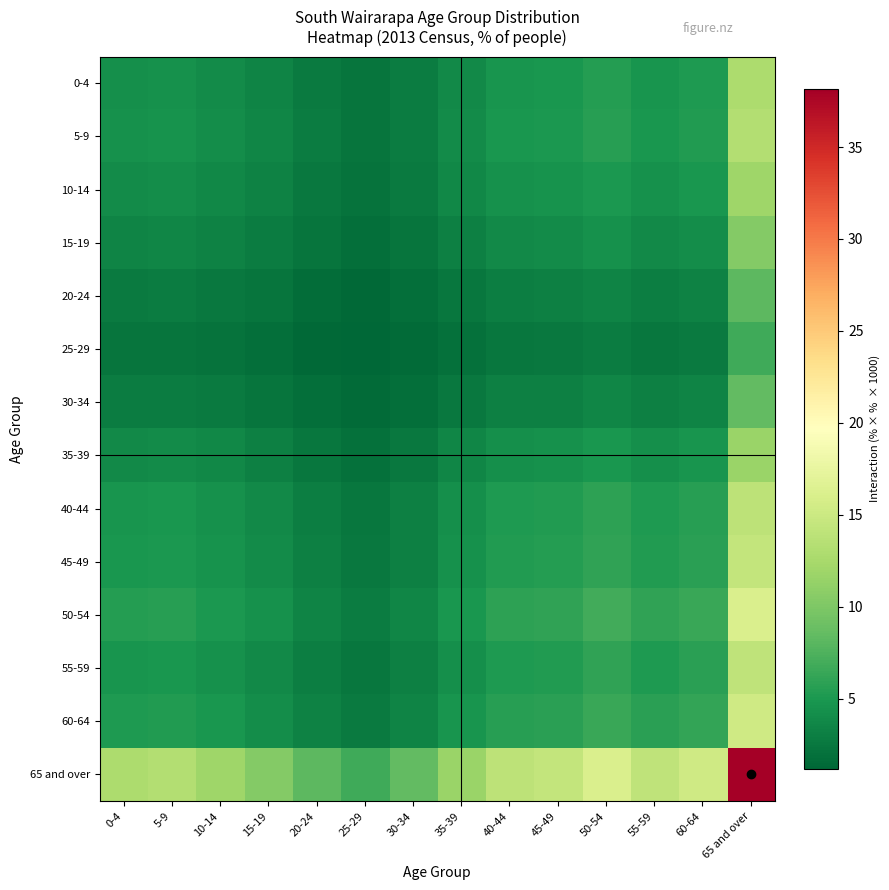

Reading left to right, extract all data points from this chart.

0-4: 0-4=4.3	5-9=4.4	10-14=4.0	15-19=3.5	20-24=2.7	25-29=2.3	30-34=2.8	35-39=3.9	40-44=4.7	45-49=4.8	50-54=5.4	55-59=4.7	60-64=5.1	65 and over=12.8
5-9: 0-4=4.4	5-9=4.5	10-14=4.1	15-19=3.6	20-24=2.8	25-29=2.3	30-34=2.9	35-39=4.0	40-44=4.8	45-49=5.0	50-54=5.6	55-59=4.9	60-64=5.3	65 and over=13.2
10-14: 0-4=4.0	5-9=4.1	10-14=3.7	15-19=3.3	20-24=2.5	25-29=2.1	30-34=2.6	35-39=3.6	40-44=4.4	45-49=4.5	50-54=5.0	55-59=4.4	60-64=4.8	65 and over=11.9
15-19: 0-4=3.5	5-9=3.6	10-14=3.3	15-19=2.8	20-24=2.2	25-29=1.8	30-34=2.3	35-39=3.2	40-44=3.8	45-49=3.9	50-54=4.4	55-59=3.8	60-64=4.2	65 and over=10.4
20-24: 0-4=2.7	5-9=2.8	10-14=2.5	15-19=2.2	20-24=1.7	25-29=1.4	30-34=1.8	35-39=2.5	40-44=3.0	45-49=3.1	50-54=3.4	55-59=3.0	60-64=3.3	65 and over=8.1
25-29: 0-4=2.3	5-9=2.3	10-14=2.1	15-19=1.8	20-24=1.4	25-29=1.2	30-34=1.5	35-39=2.0	40-44=2.5	45-49=2.5	50-54=2.8	55-59=2.5	60-64=2.7	65 and over=6.7
30-34: 0-4=2.8	5-9=2.9	10-14=2.6	15-19=2.3	20-24=1.8	25-29=1.5	30-34=1.9	35-39=2.6	40-44=3.1	45-49=3.2	50-54=3.6	55-59=3.1	60-64=3.4	65 and over=8.4
35-39: 0-4=3.9	5-9=4.0	10-14=3.6	15-19=3.2	20-24=2.5	25-29=2.0	30-34=2.6	35-39=3.5	40-44=4.3	45-49=4.4	50-54=4.9	55-59=4.3	60-64=4.7	65 and over=11.6
40-44: 0-4=4.7	5-9=4.8	10-14=4.4	15-19=3.8	20-24=3.0	25-29=2.5	30-34=3.1	35-39=4.3	40-44=5.2	45-49=5.3	50-54=5.9	55-59=5.2	60-64=5.6	65 and over=14.0
45-49: 0-4=4.8	5-9=5.0	10-14=4.5	15-19=3.9	20-24=3.1	25-29=2.5	30-34=3.2	35-39=4.4	40-44=5.3	45-49=5.4	50-54=6.1	55-59=5.3	60-64=5.8	65 and over=14.4
50-54: 0-4=5.4	5-9=5.6	10-14=5.0	15-19=4.4	20-24=3.4	25-29=2.8	30-34=3.6	35-39=4.9	40-44=5.9	45-49=6.1	50-54=6.8	55-59=6.0	60-64=6.5	65 and over=16.1
55-59: 0-4=4.7	5-9=4.9	10-14=4.4	15-19=3.8	20-24=3.0	25-29=2.5	30-34=3.1	35-39=4.3	40-44=5.2	45-49=5.3	50-54=6.0	55-59=5.2	60-64=5.7	65 and over=14.1
60-64: 0-4=5.1	5-9=5.3	10-14=4.8	15-19=4.2	20-24=3.3	25-29=2.7	30-34=3.4	35-39=4.7	40-44=5.6	45-49=5.8	50-54=6.5	55-59=5.7	60-64=6.2	65 and over=15.3
65 and over: 0-4=12.8	5-9=13.2	10-14=11.9	15-19=10.4	20-24=8.1	25-29=6.7	30-34=8.4	35-39=11.6	40-44=14.0	45-49=14.4	50-54=16.1	55-59=14.1	60-64=15.3	65 and over=38.2